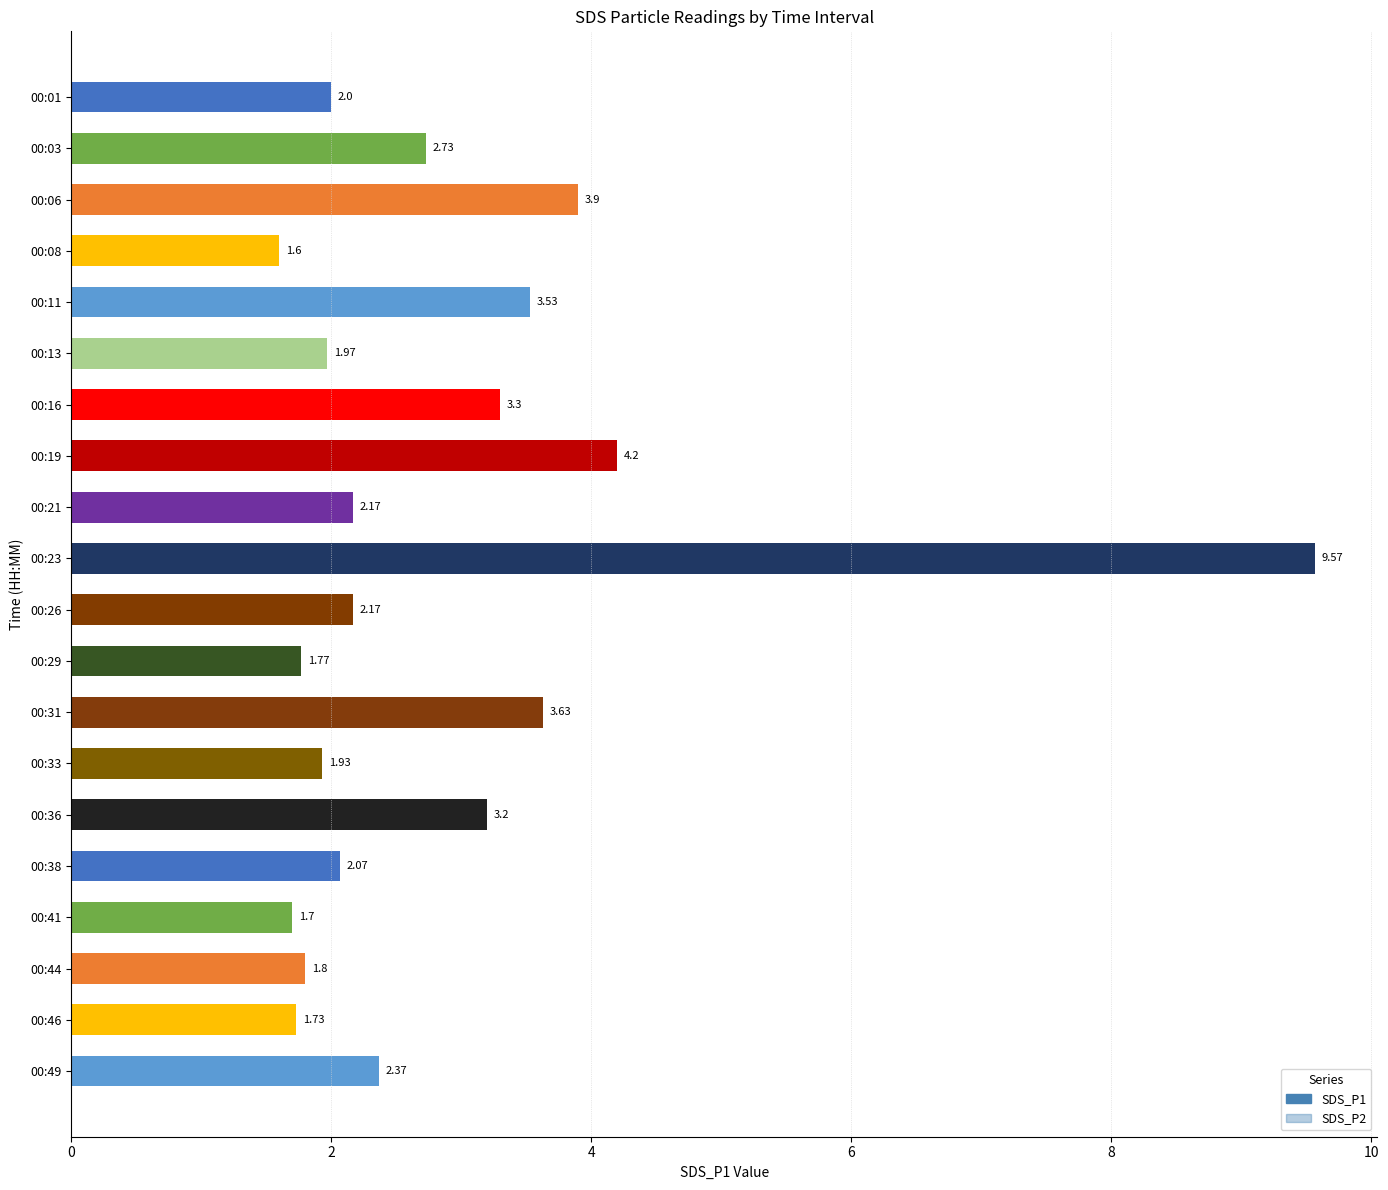

What is the sum of all SDS_P1 values?

57.3